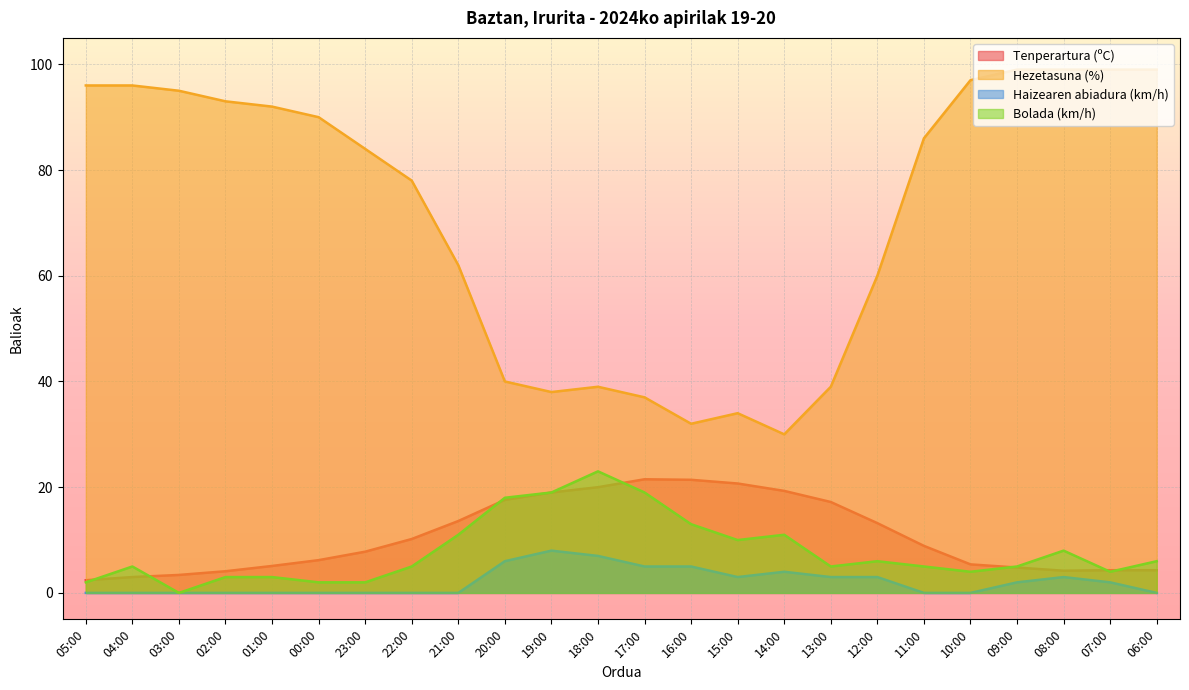

What is the label of the 10th point from the left?

20:00